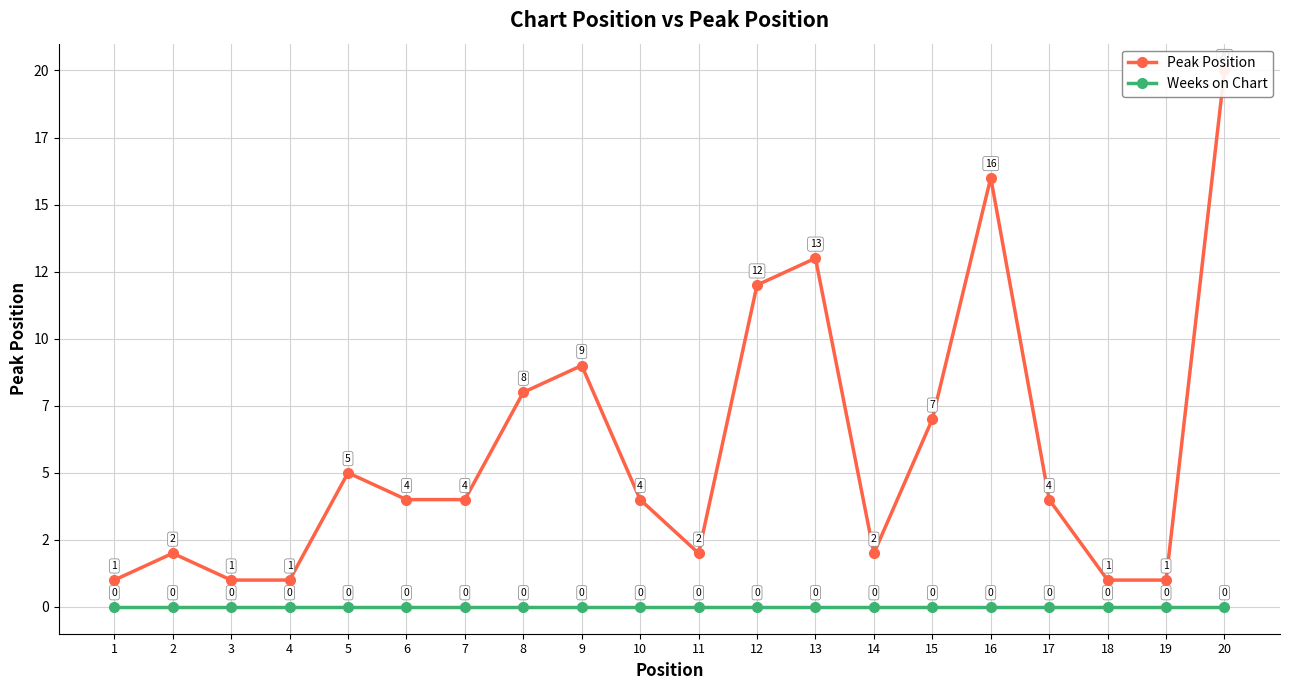

Reading left to right, list all the values displayed in this chart.

Peak Position: 1=1	2=2	3=1	4=1	5=5	6=4	7=4	8=8	9=9	10=4	11=2	12=12	13=13	14=2	15=7	16=16	17=4	18=1	19=1	20=20
Weeks on Chart: 1=0	2=0	3=0	4=0	5=0	6=0	7=0	8=0	9=0	10=0	11=0	12=0	13=0	14=0	15=0	16=0	17=0	18=0	19=0	20=0